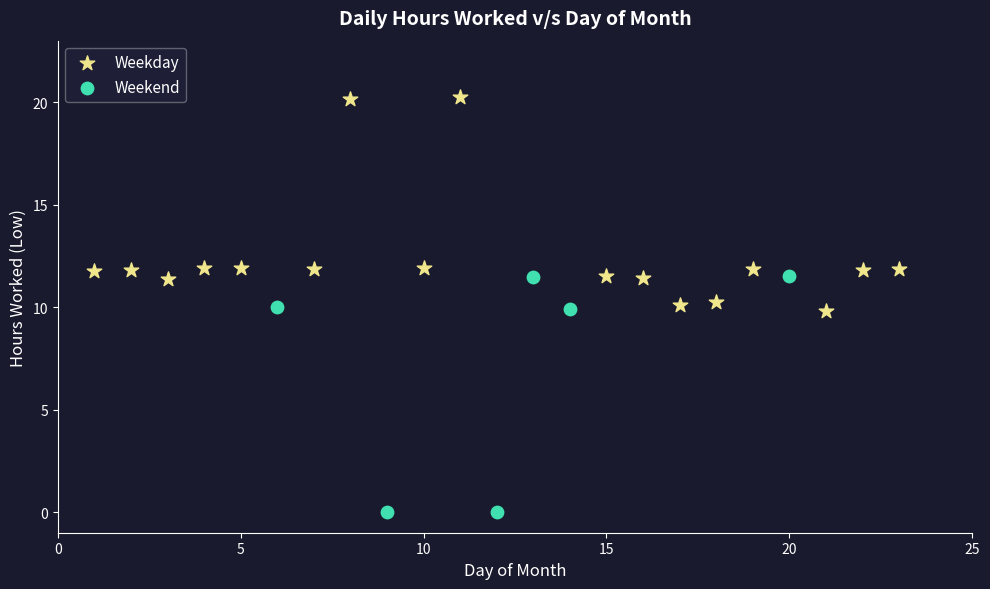

Which series reaches the maximum Y coordinate?

Weekday